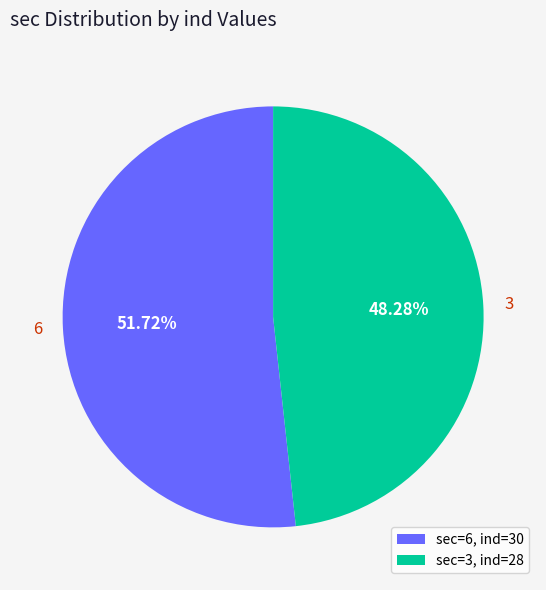

Rank the categories by value from highest to lowest.

6, 3